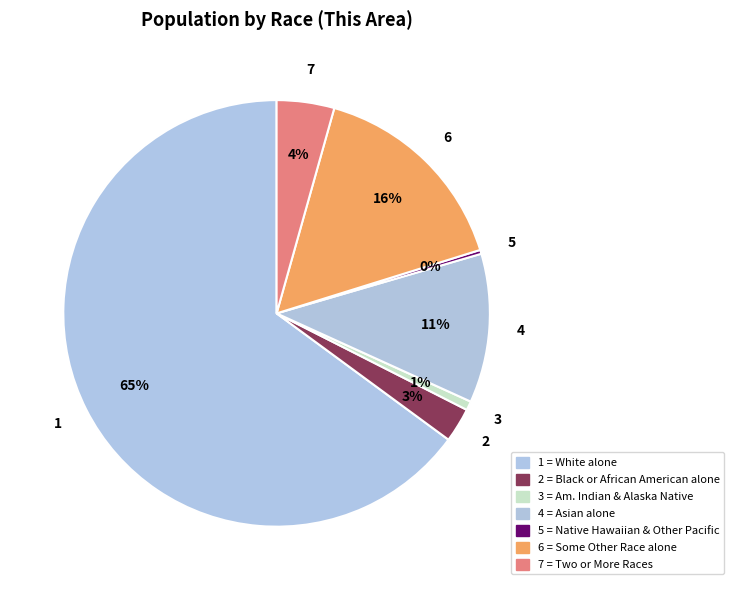

Which category has the biggest portion of the pie?

White alone